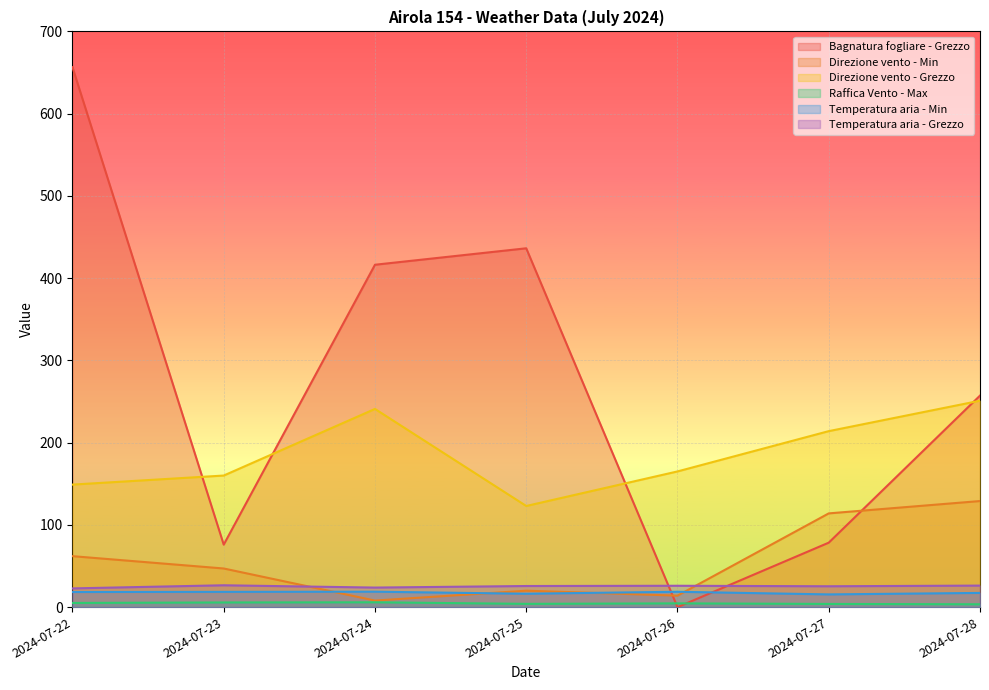

Which series has the largest range (max minus min)?

Bagnatura fogliare - Grezzo